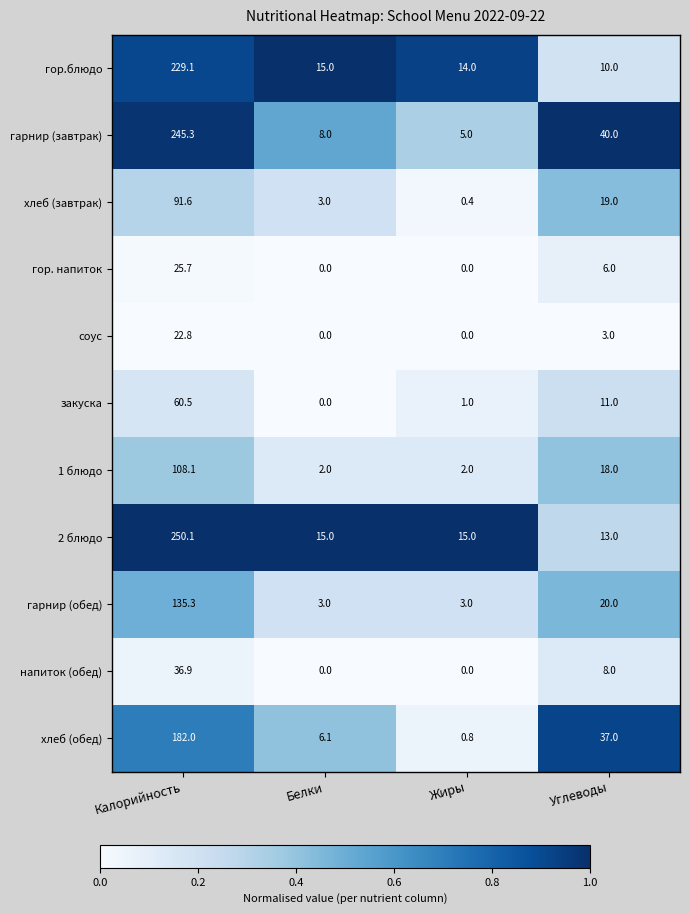

Is the value of хлеб (завтрак) at Жиры greater than the value of 1 блюдо at Калорийность?

No